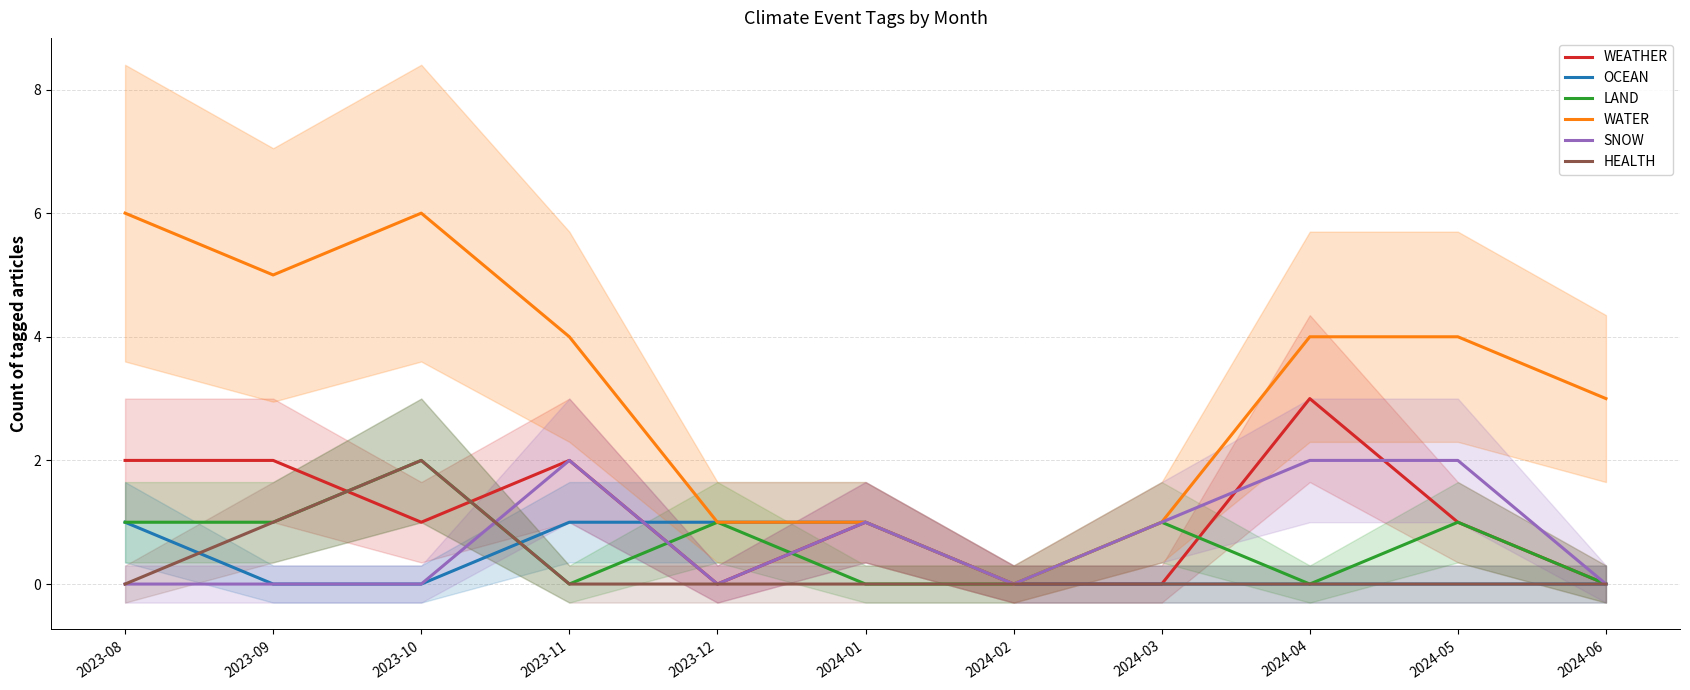

Which series has the largest total across all categories?

WATER